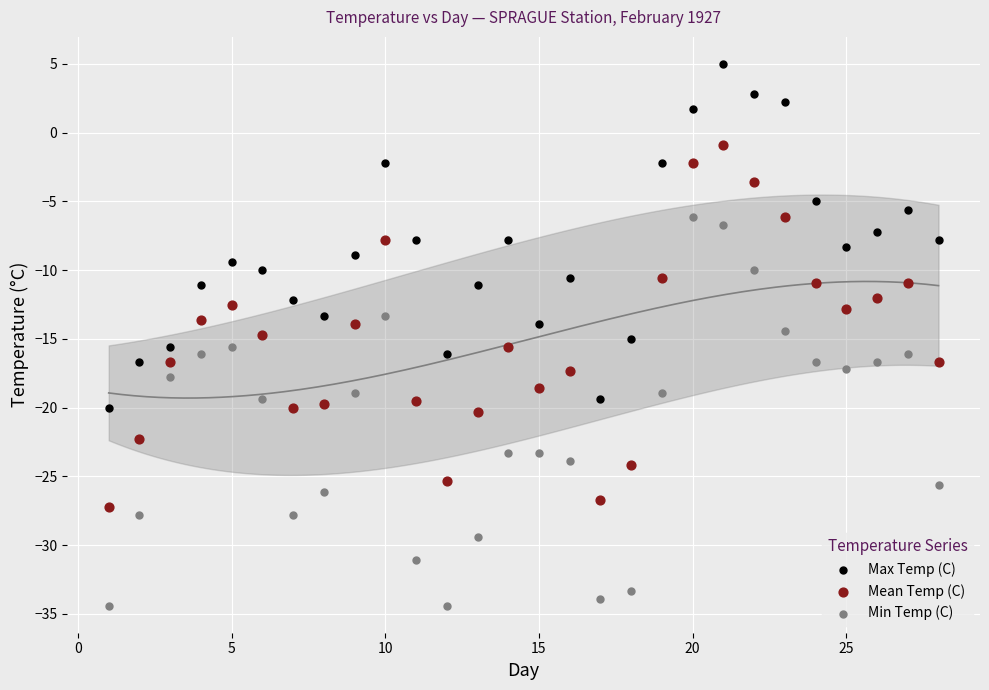

Which series reaches the minimum Y coordinate?

Min Temp (C)